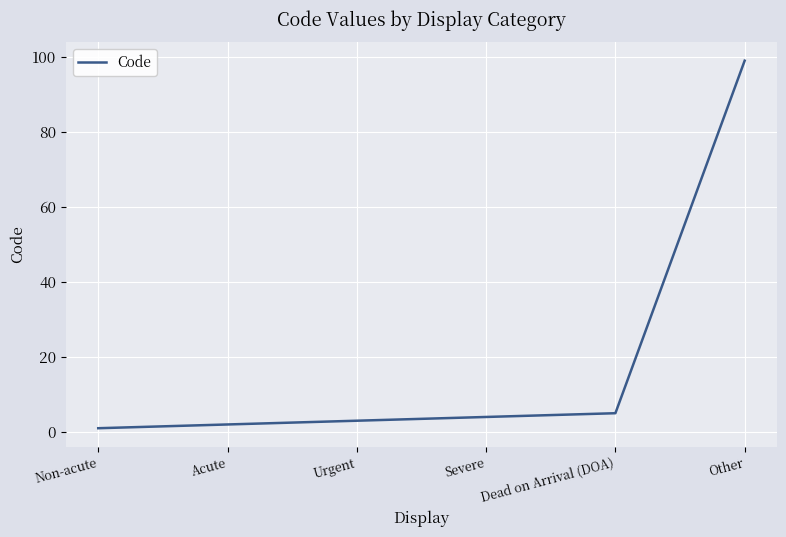

True or false: the data has more than 1 interior local peaks.

False